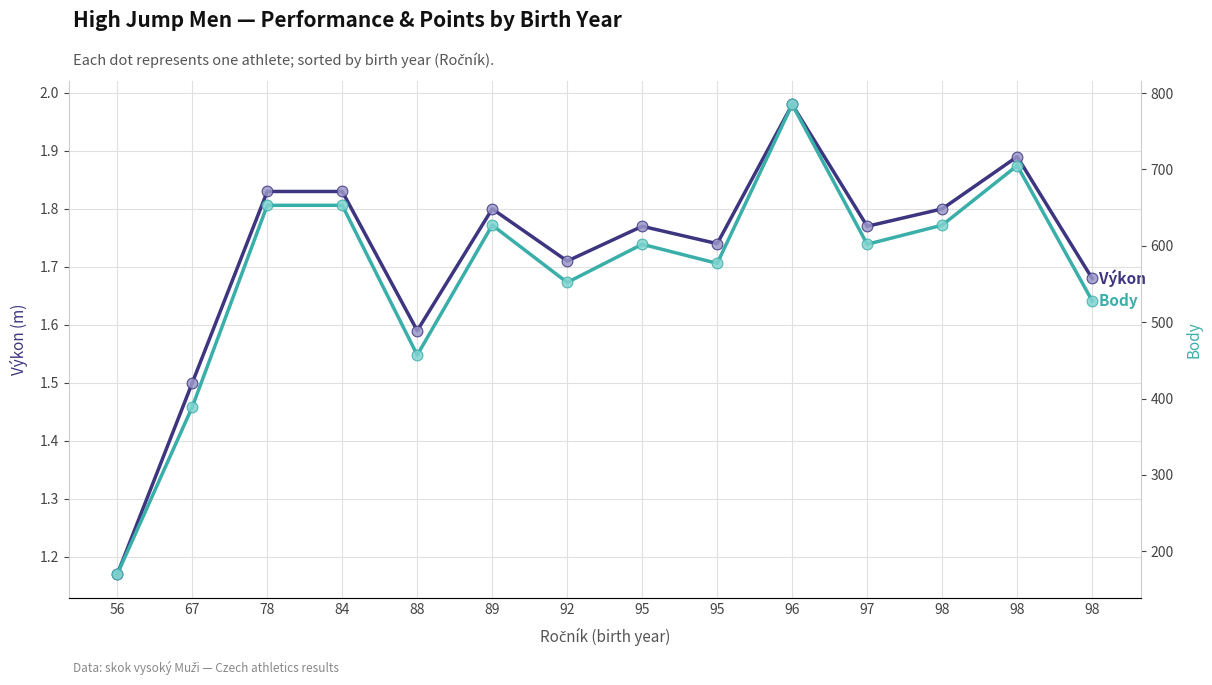

Which series has the largest total across all categories?

Body